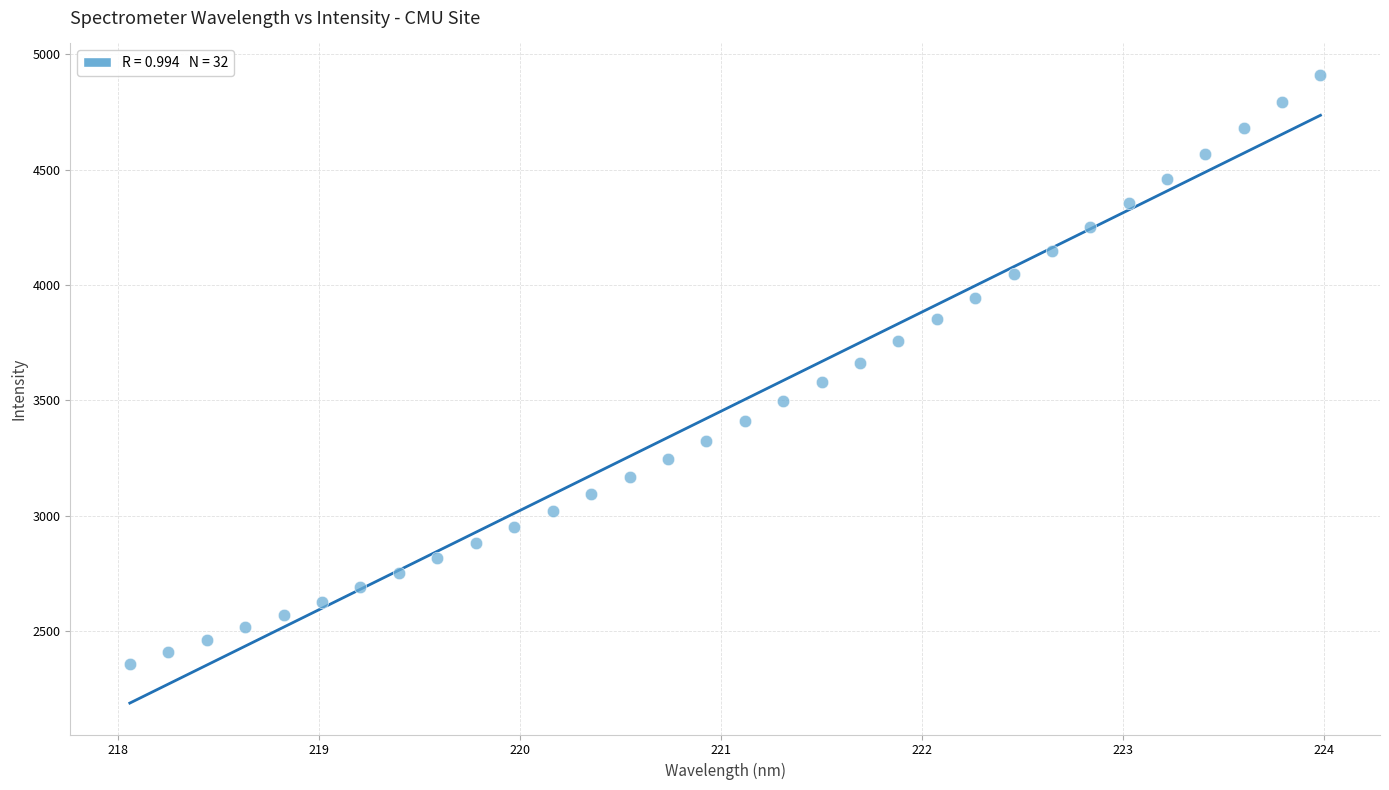

What is the range of X values (max minus min)?

5.9